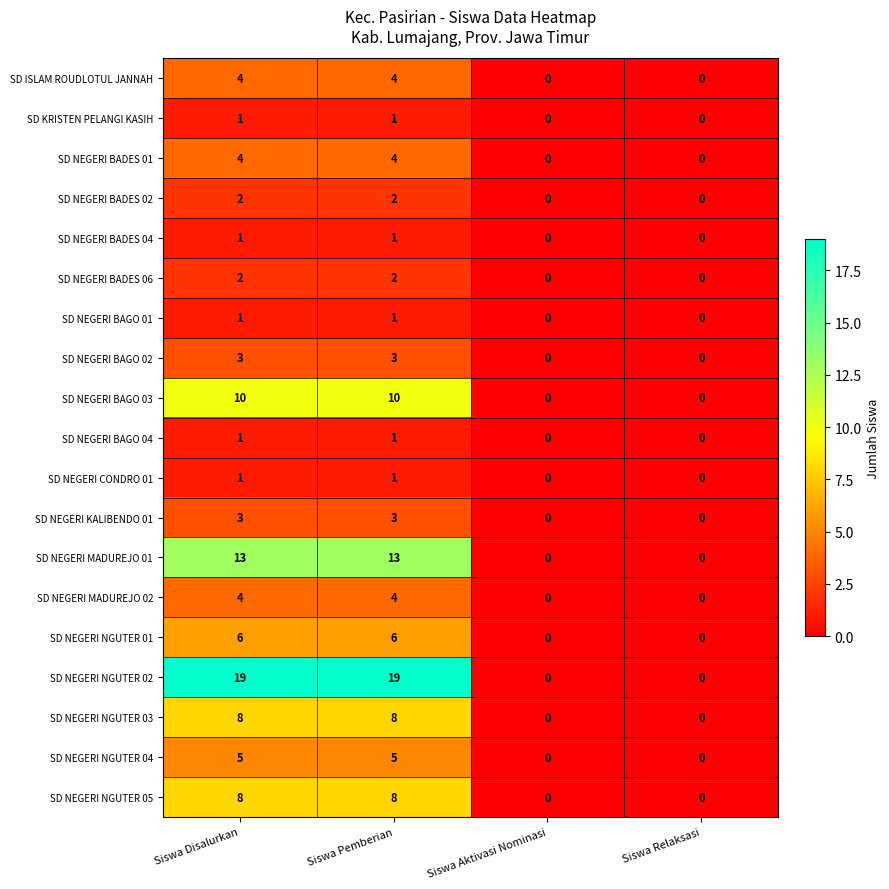

What is the highest value of the SD NEGERI NGUTER 05 series?

8